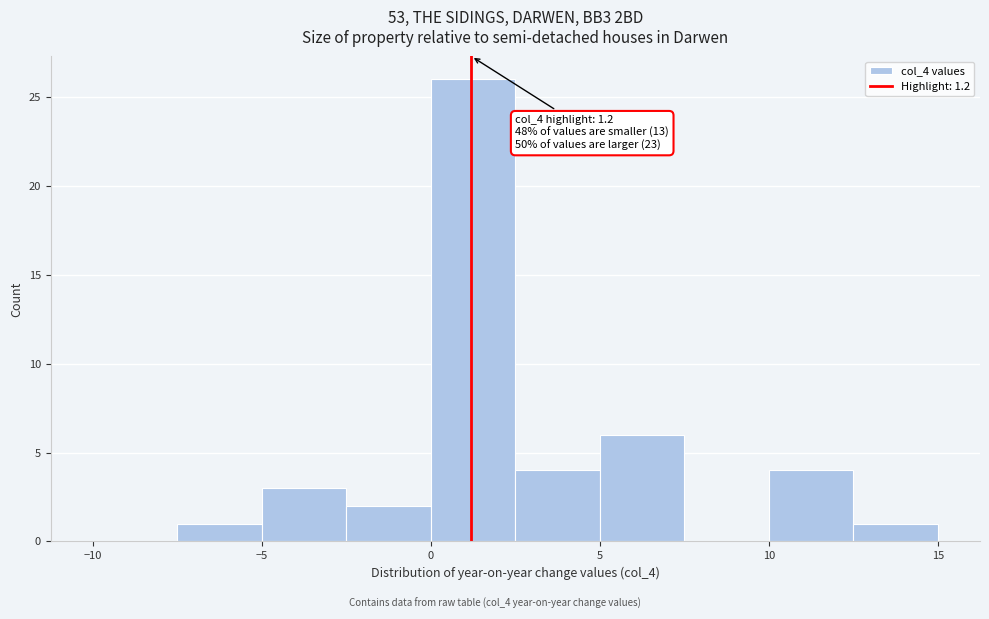

Over which range of the x-axis is the bar tallest?

0.0 to 2.5